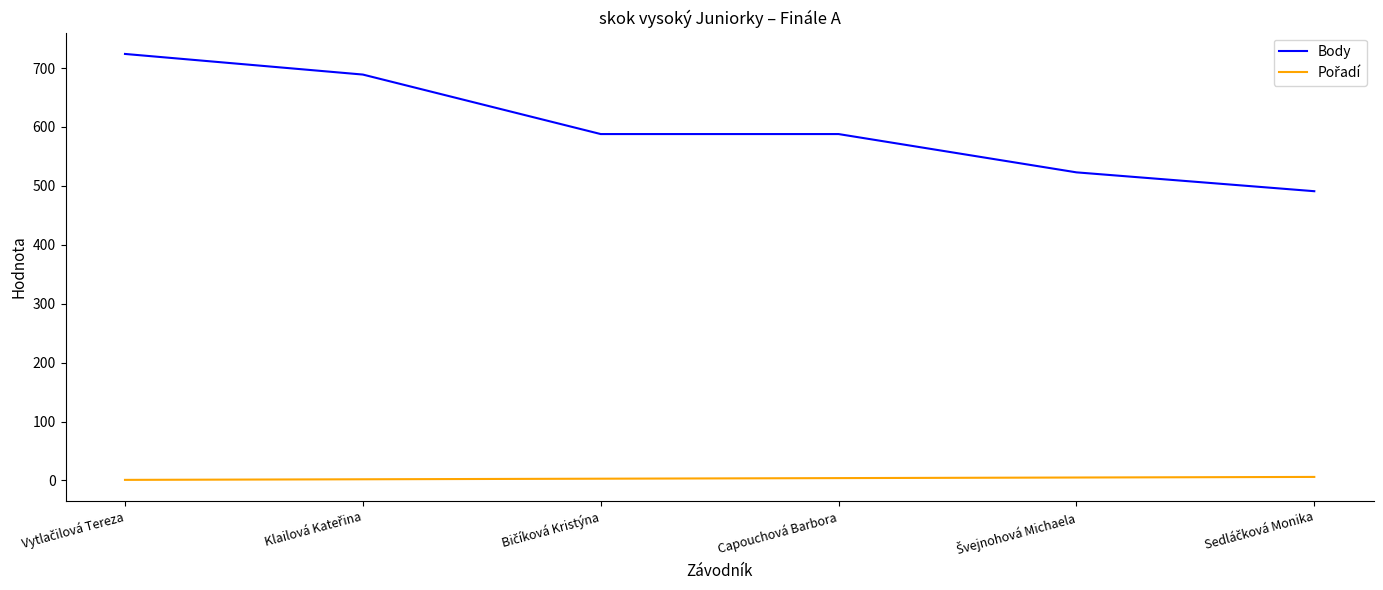

Is it true that Body equals 952 at Capouchová Barbora?

False